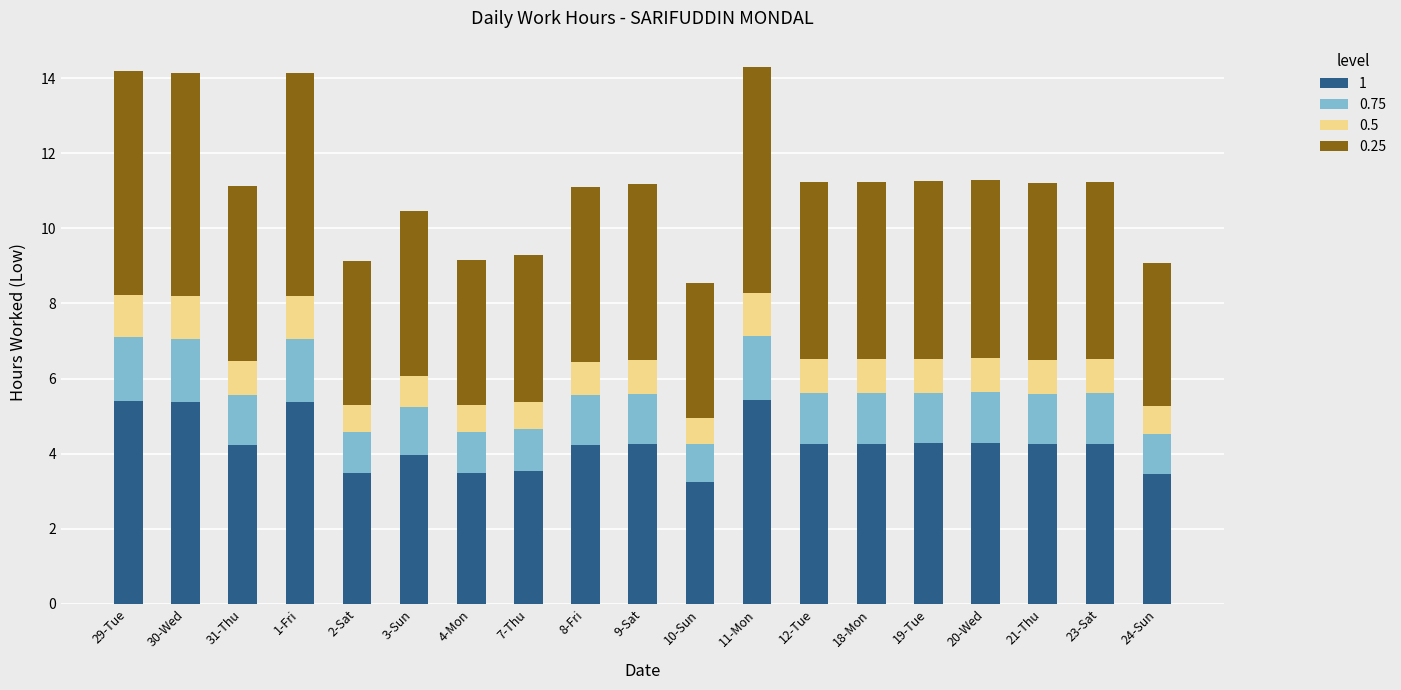

What is the minimum value for 1?

3.2